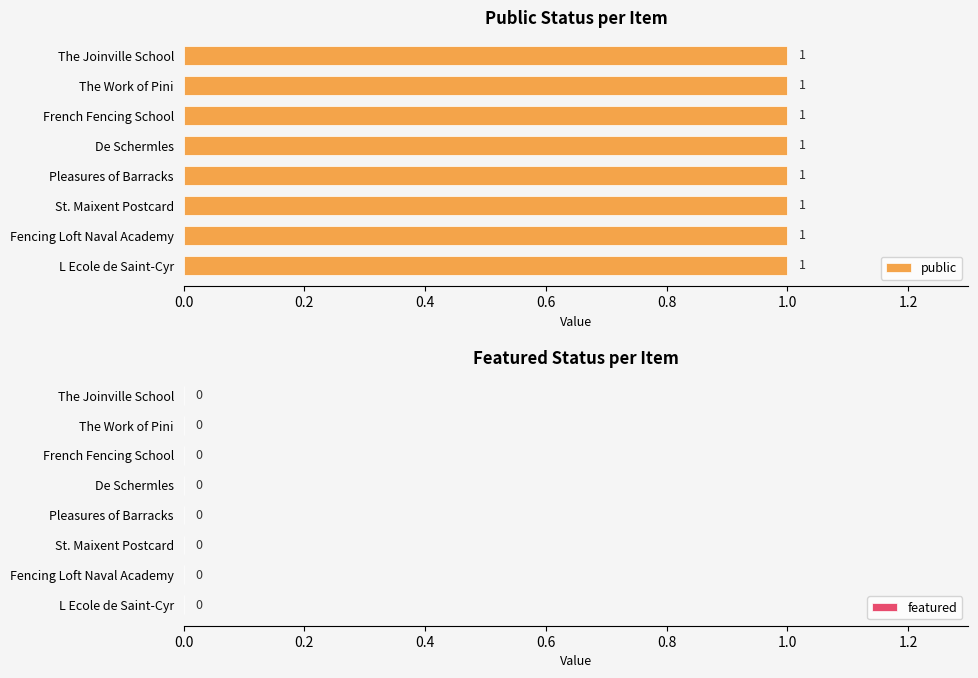

Which series has the largest total across all categories?

public